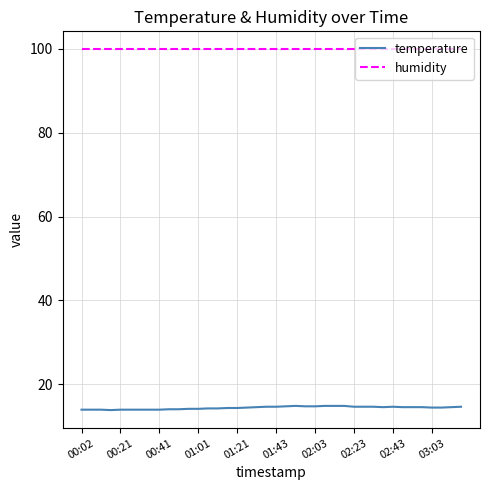

Which series has the widest spread of values?

temperature